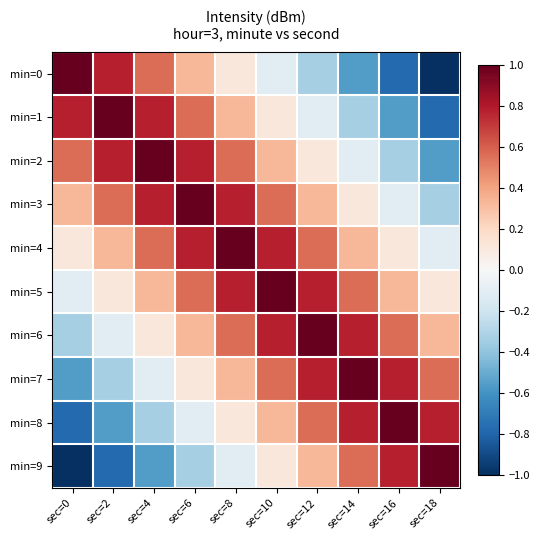

Reading right to left, what are all the values shown in this chart?

min=0: sec=18=-1.0	sec=16=-0.8	sec=14=-0.6	sec=12=-0.3	sec=10=-0.1	sec=8=0.1	sec=6=0.3	sec=4=0.6	sec=2=0.8	sec=0=1.0
min=1: sec=18=-0.8	sec=16=-0.6	sec=14=-0.3	sec=12=-0.1	sec=10=0.1	sec=8=0.3	sec=6=0.6	sec=4=0.8	sec=2=1.0	sec=0=0.8
min=2: sec=18=-0.6	sec=16=-0.3	sec=14=-0.1	sec=12=0.1	sec=10=0.3	sec=8=0.6	sec=6=0.8	sec=4=1.0	sec=2=0.8	sec=0=0.6
min=3: sec=18=-0.3	sec=16=-0.1	sec=14=0.1	sec=12=0.3	sec=10=0.6	sec=8=0.8	sec=6=1.0	sec=4=0.8	sec=2=0.6	sec=0=0.3
min=4: sec=18=-0.1	sec=16=0.1	sec=14=0.3	sec=12=0.6	sec=10=0.8	sec=8=1.0	sec=6=0.8	sec=4=0.6	sec=2=0.3	sec=0=0.1
min=5: sec=18=0.1	sec=16=0.3	sec=14=0.6	sec=12=0.8	sec=10=1.0	sec=8=0.8	sec=6=0.6	sec=4=0.3	sec=2=0.1	sec=0=-0.1
min=6: sec=18=0.3	sec=16=0.6	sec=14=0.8	sec=12=1.0	sec=10=0.8	sec=8=0.6	sec=6=0.3	sec=4=0.1	sec=2=-0.1	sec=0=-0.3
min=7: sec=18=0.6	sec=16=0.8	sec=14=1.0	sec=12=0.8	sec=10=0.6	sec=8=0.3	sec=6=0.1	sec=4=-0.1	sec=2=-0.3	sec=0=-0.6
min=8: sec=18=0.8	sec=16=1.0	sec=14=0.8	sec=12=0.6	sec=10=0.3	sec=8=0.1	sec=6=-0.1	sec=4=-0.3	sec=2=-0.6	sec=0=-0.8
min=9: sec=18=1.0	sec=16=0.8	sec=14=0.6	sec=12=0.3	sec=10=0.1	sec=8=-0.1	sec=6=-0.3	sec=4=-0.6	sec=2=-0.8	sec=0=-1.0